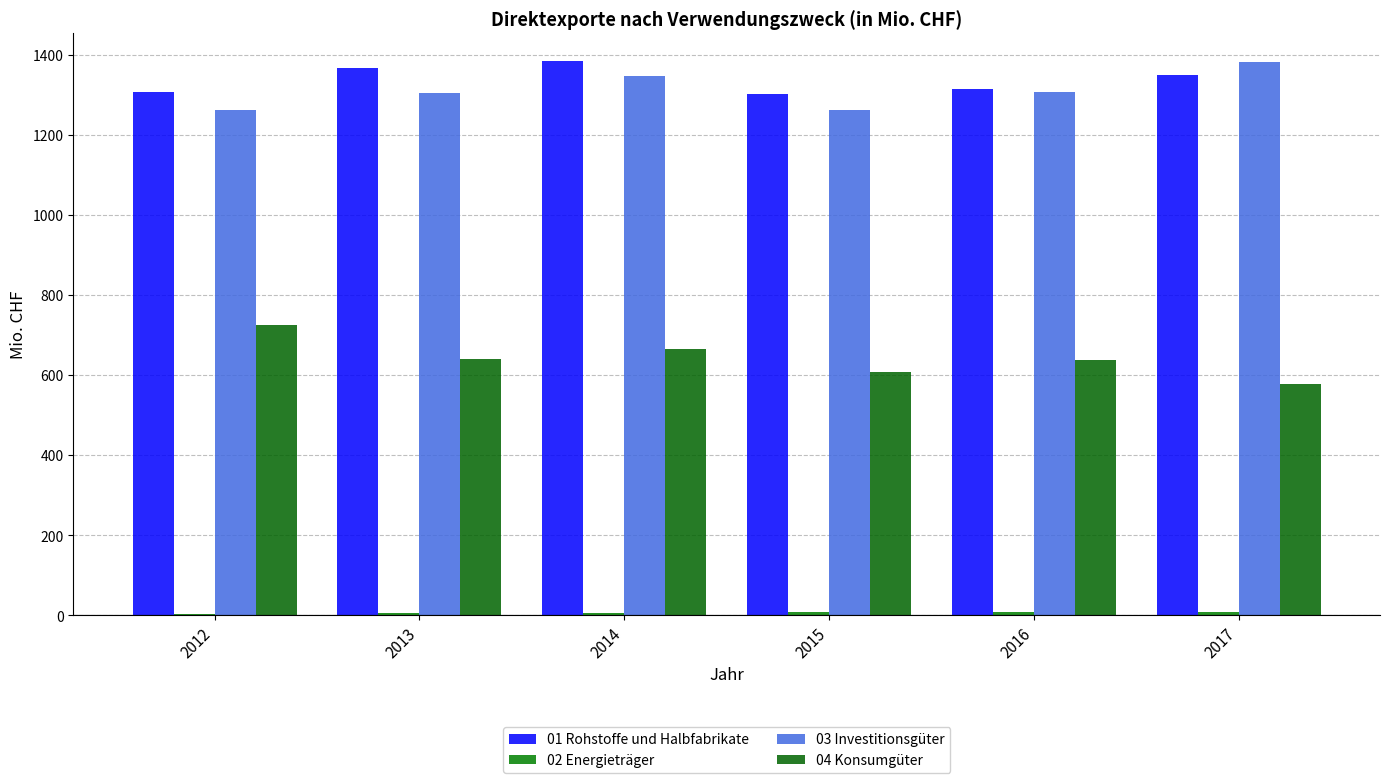

At 2016, list the series in order from largest to smallest.

01 Rohstoffe und Halbfabrikate, 03 Investitionsgüter, 04 Konsumgüter, 02 Energieträger